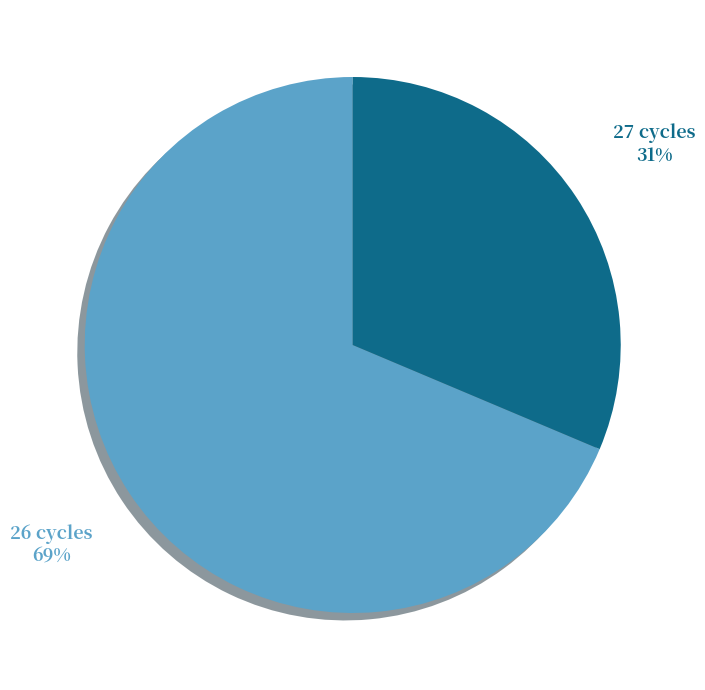

To the nearest percent, what is the average slice percentage?

50%